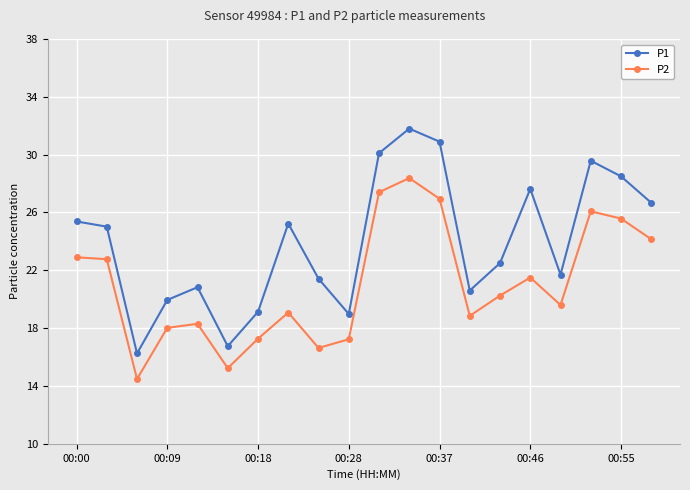

How many interior local valleys does the P1 series have?

5